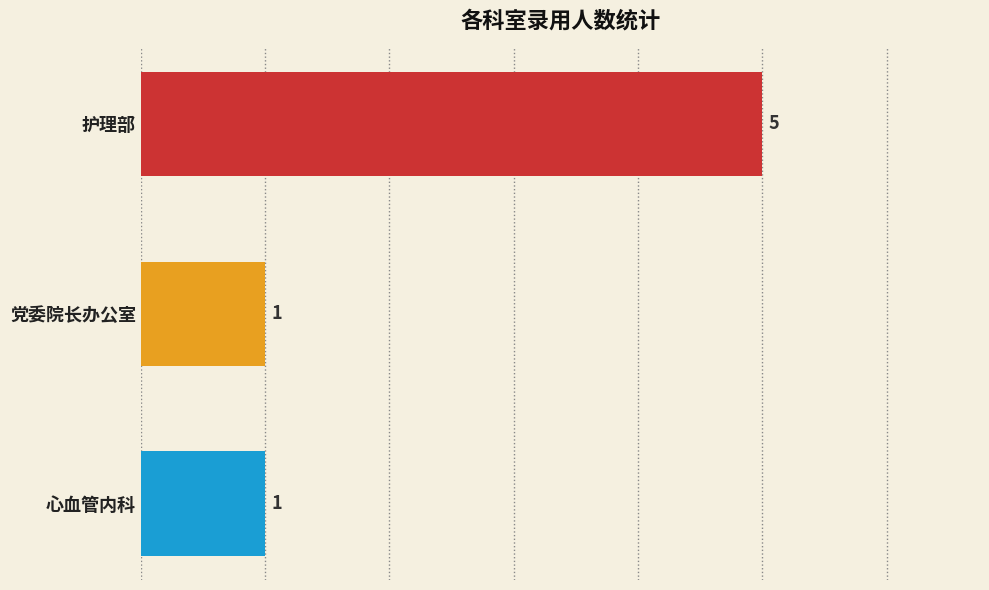

How many values are between 1 and 5?

3